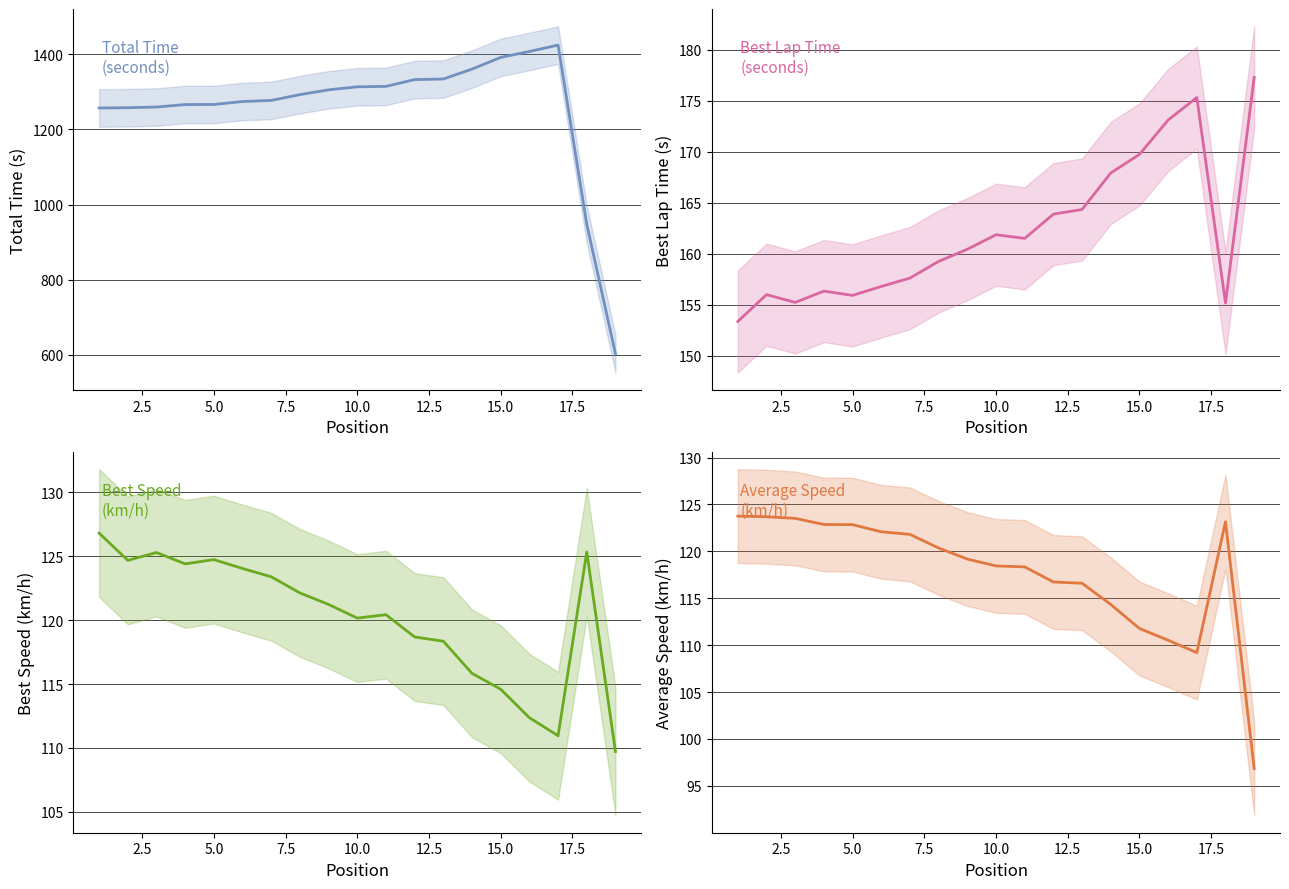

True or false: Average Speed (km/h) has a value of 76.5 at 5.0.

False